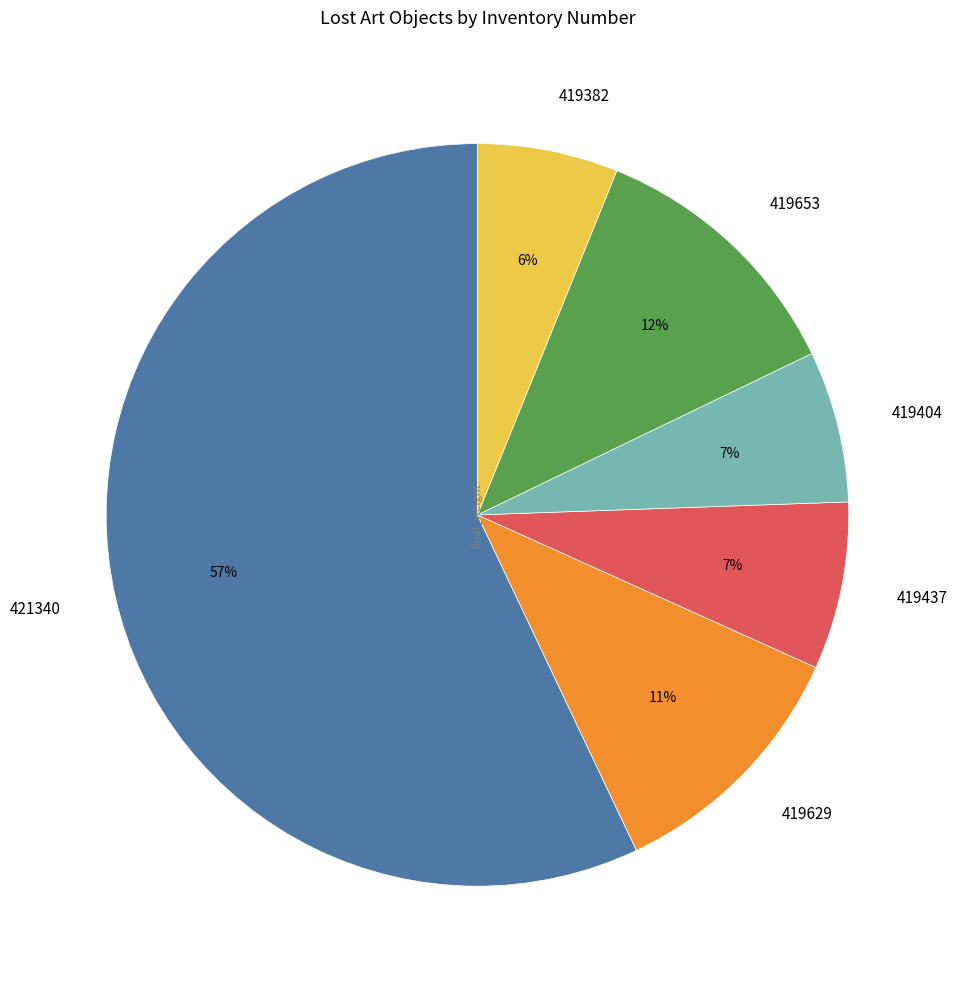

What is the ratio of the value at 419404 to the value at 419653?

0.6